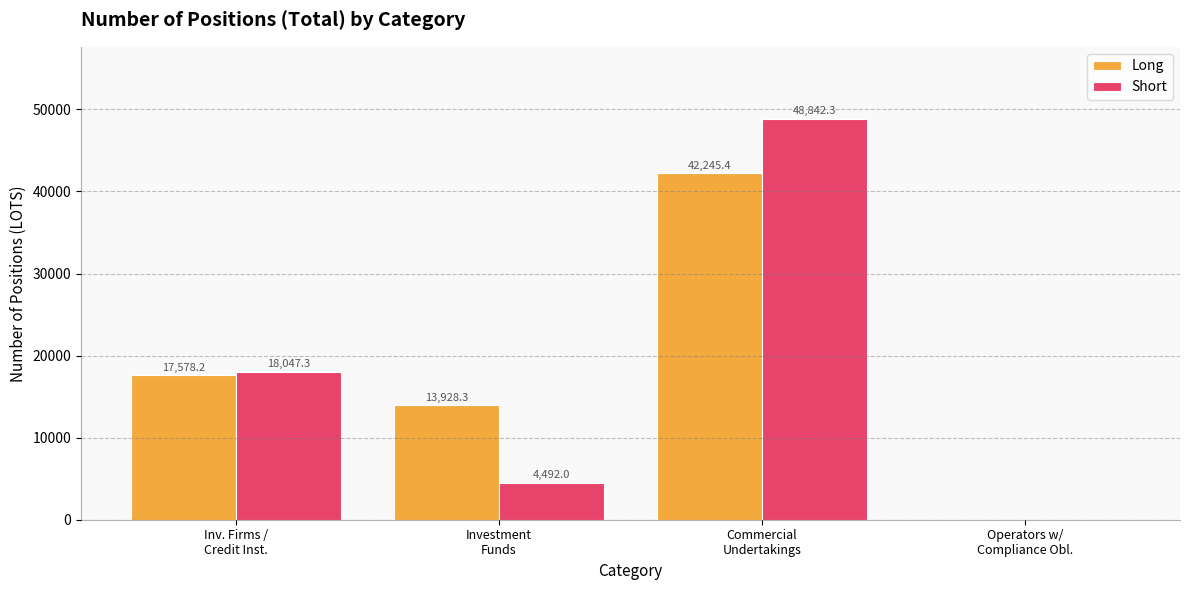

Which series has the largest total across all categories?

Long